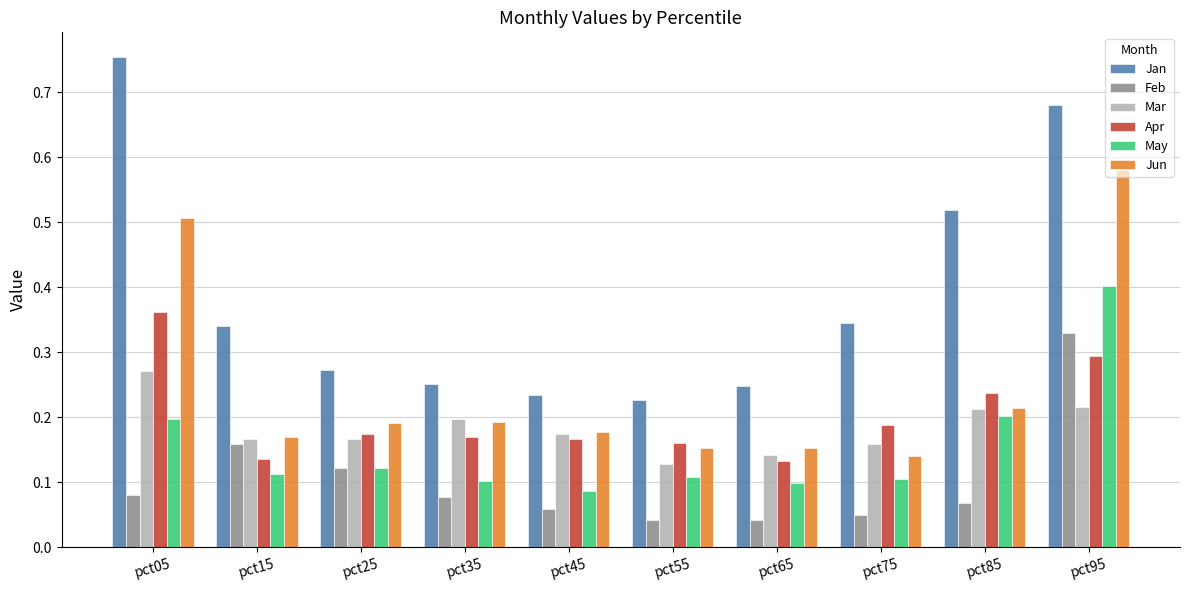

Which series has the widest spread of values?

Jan